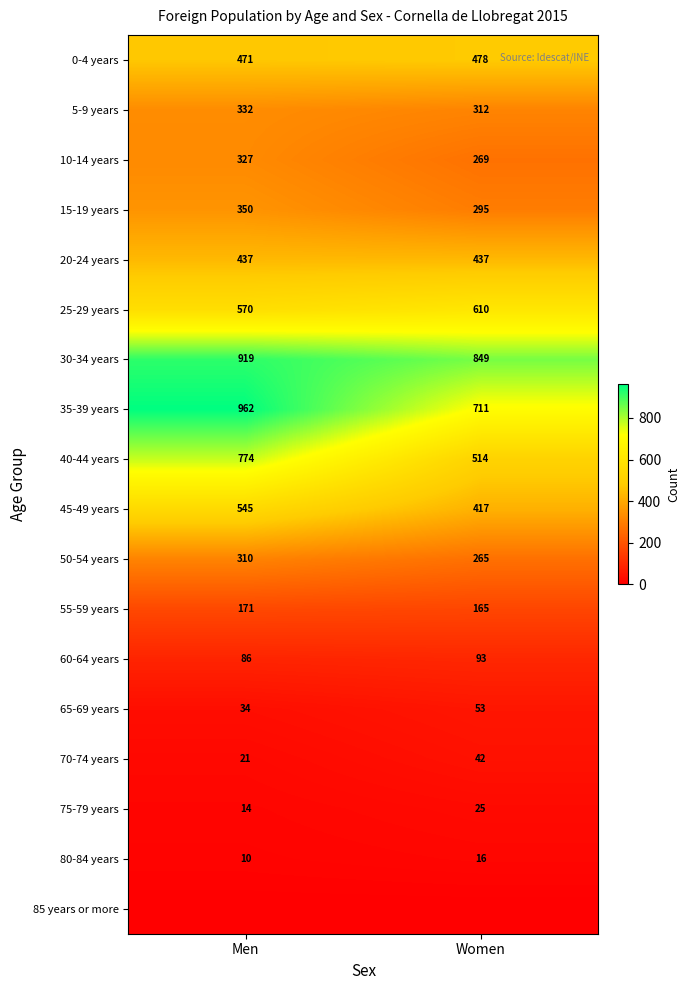

Which category has the lowest value in the 25-29 years series?

Men